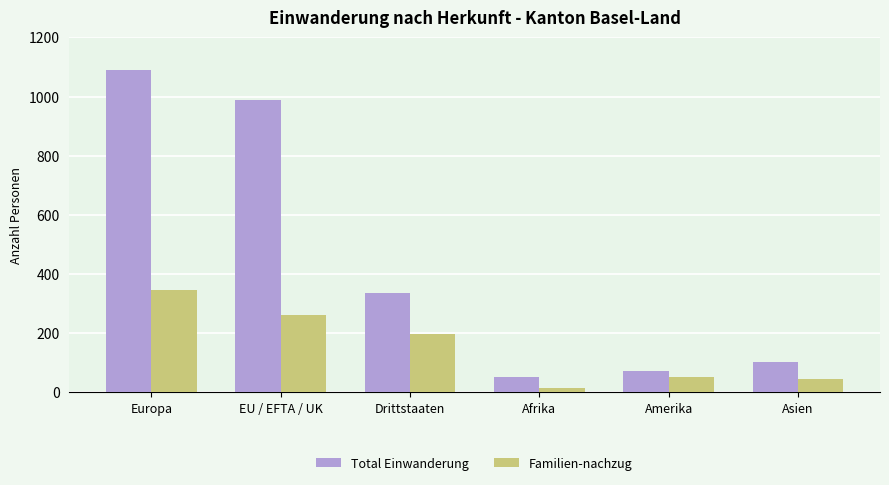

How many bars are there in total?

12